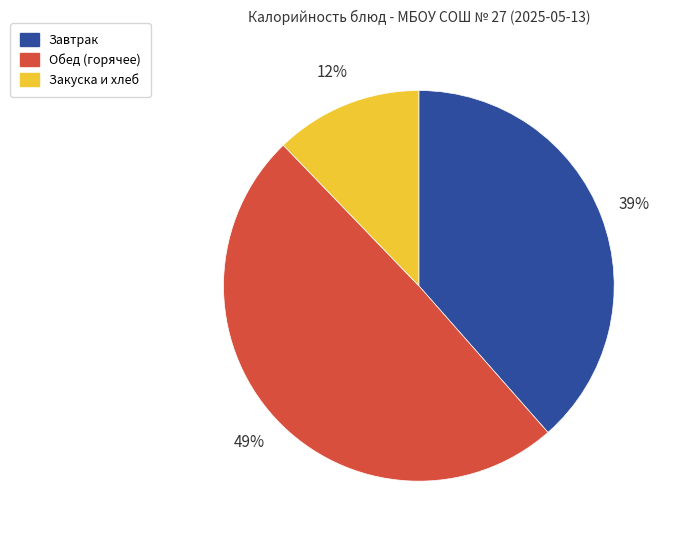

Between Обед (горячее) and Завтрак, which is larger?

Обед (горячее)